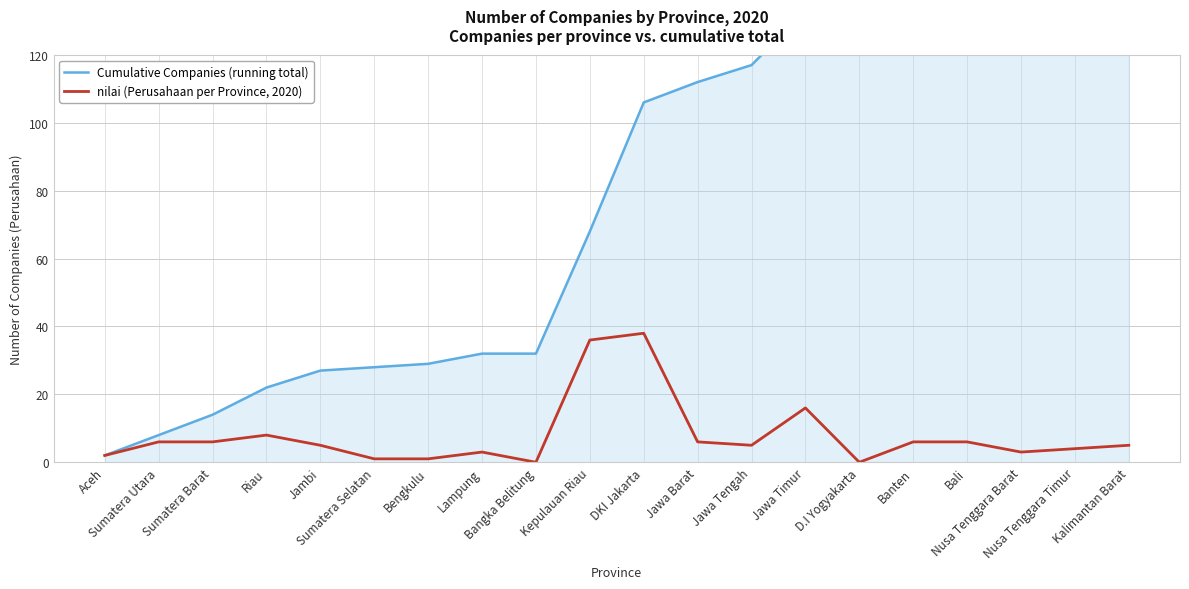

Reading right to left, extract all data points from this chart.

Cumulative Companies (running total): Kalimantan Barat=157	Nusa Tenggara Timur=152	Nusa Tenggara Barat=148	Bali=145	Banten=139	D.I Yogyakarta=133	Jawa Timur=133	Jawa Tengah=117	Jawa Barat=112	DKI Jakarta=106	Kepulauan Riau=68	Bangka Belitung=32	Lampung=32	Bengkulu=29	Sumatera Selatan=28	Jambi=27	Riau=22	Sumatera Barat=14	Sumatera Utara=8	Aceh=2
nilai (Perusahaan per Province, 2020): Kalimantan Barat=5	Nusa Tenggara Timur=4	Nusa Tenggara Barat=3	Bali=6	Banten=6	D.I Yogyakarta=0	Jawa Timur=16	Jawa Tengah=5	Jawa Barat=6	DKI Jakarta=38	Kepulauan Riau=36	Bangka Belitung=0	Lampung=3	Bengkulu=1	Sumatera Selatan=1	Jambi=5	Riau=8	Sumatera Barat=6	Sumatera Utara=6	Aceh=2